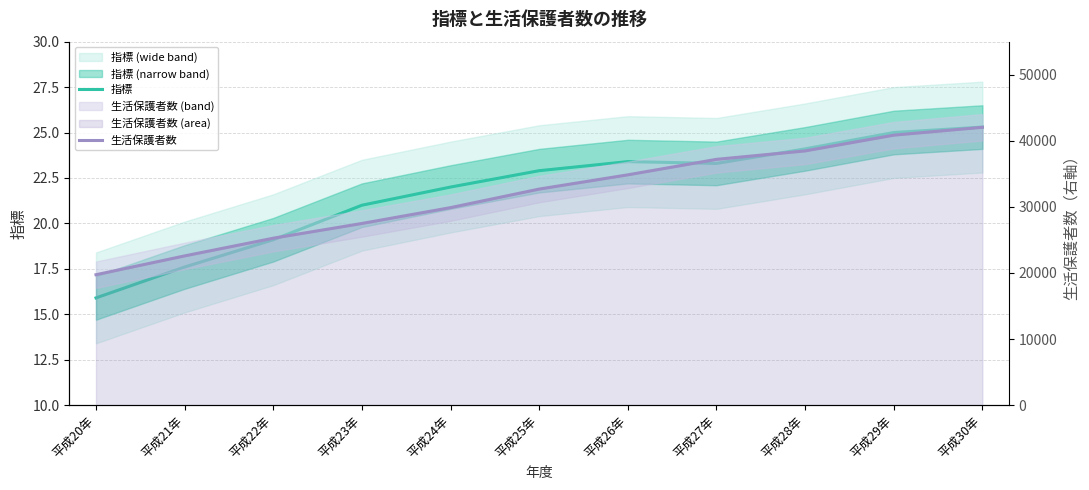

True or false: 指標 has a value of 22.9 at 平成25年.

True